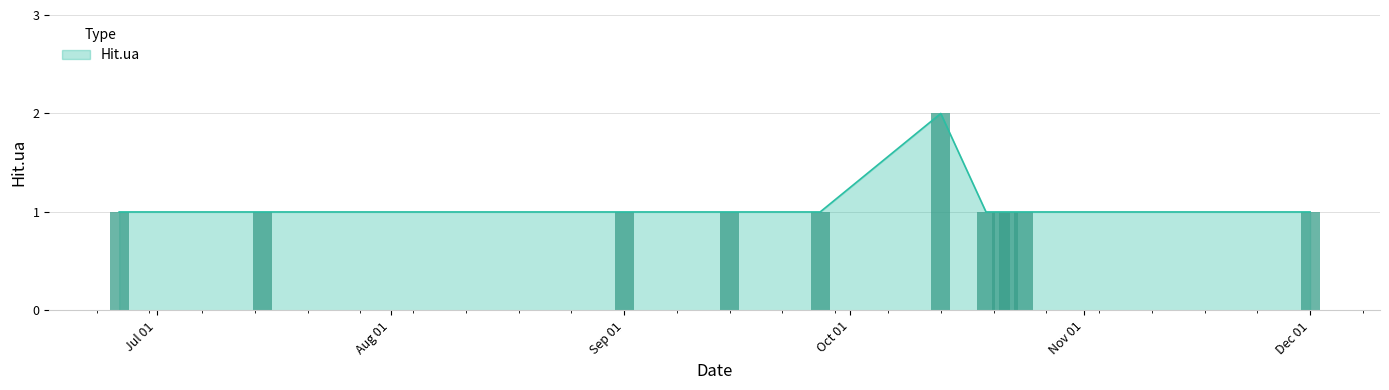

Reading right to left, list all the values displayed in this chart.

1	1	1	1	1	2	1	1	1	1	1